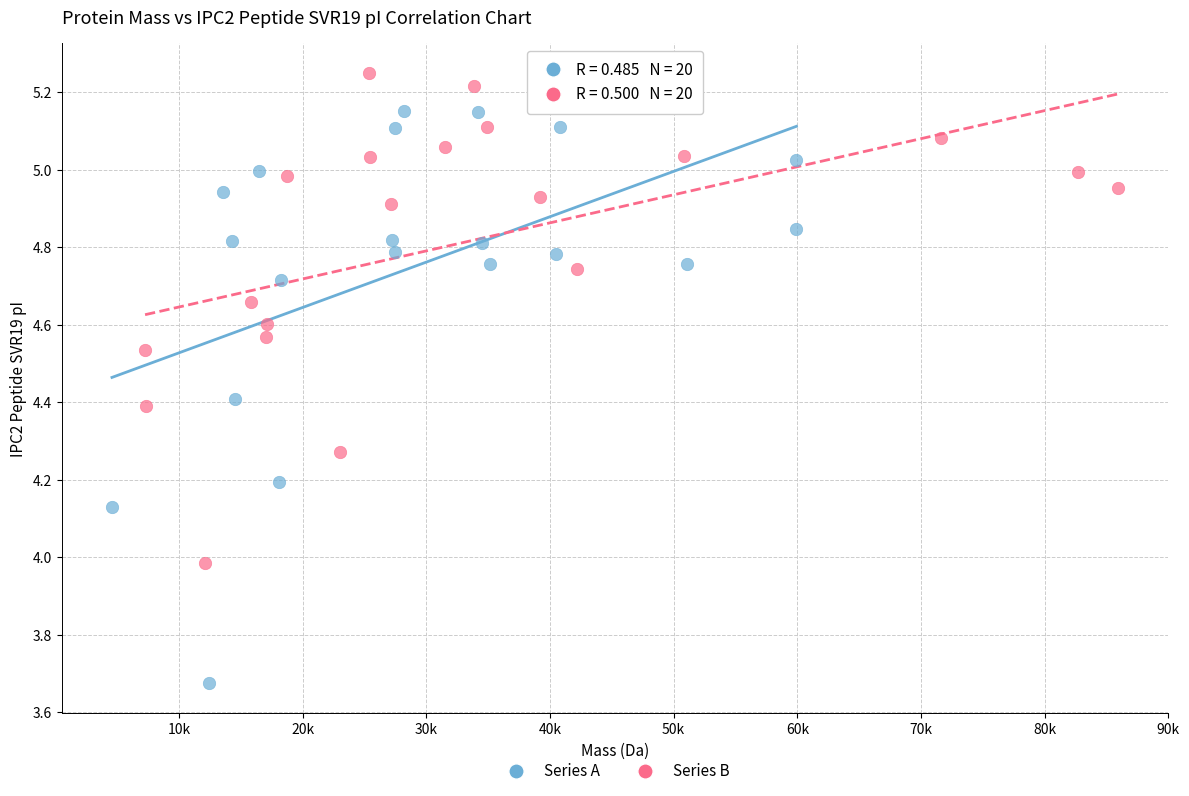

Which series contains the highest Y value?

Series B